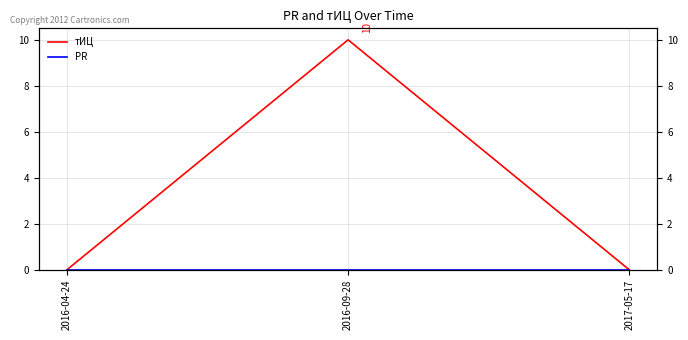

How many categories are shown in the chart?

3